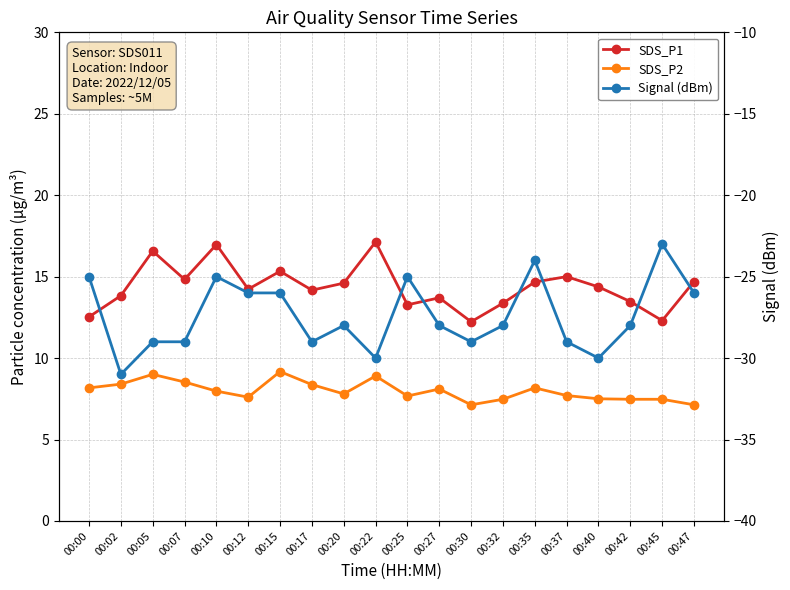

List the labels in order of SDS_P2 value, largest first.

00:15, 00:05, 00:22, 00:07, 00:02, 00:17, 00:00, 00:35, 00:27, 00:10, 00:20, 00:37, 00:25, 00:12, 00:40, 00:32, 00:42, 00:45, 00:30, 00:47